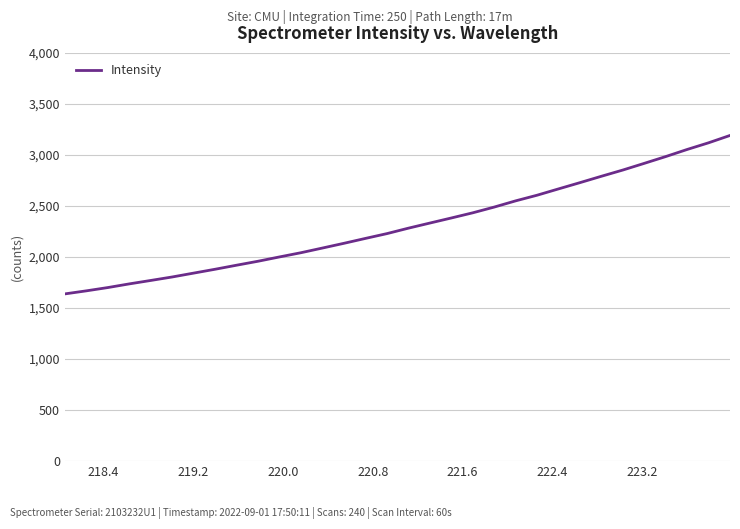

What is the smallest value displayed?

1638.7